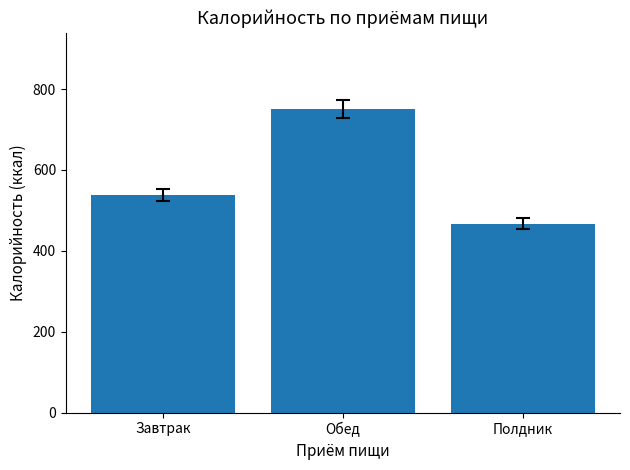

Does the chart contain any negative values?

No